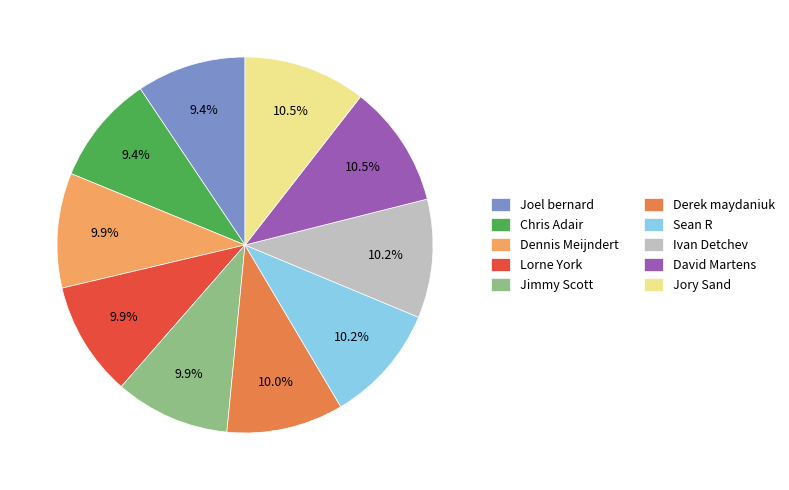

Do David Martens and Chris Adair together represent more than half of the pie?

No